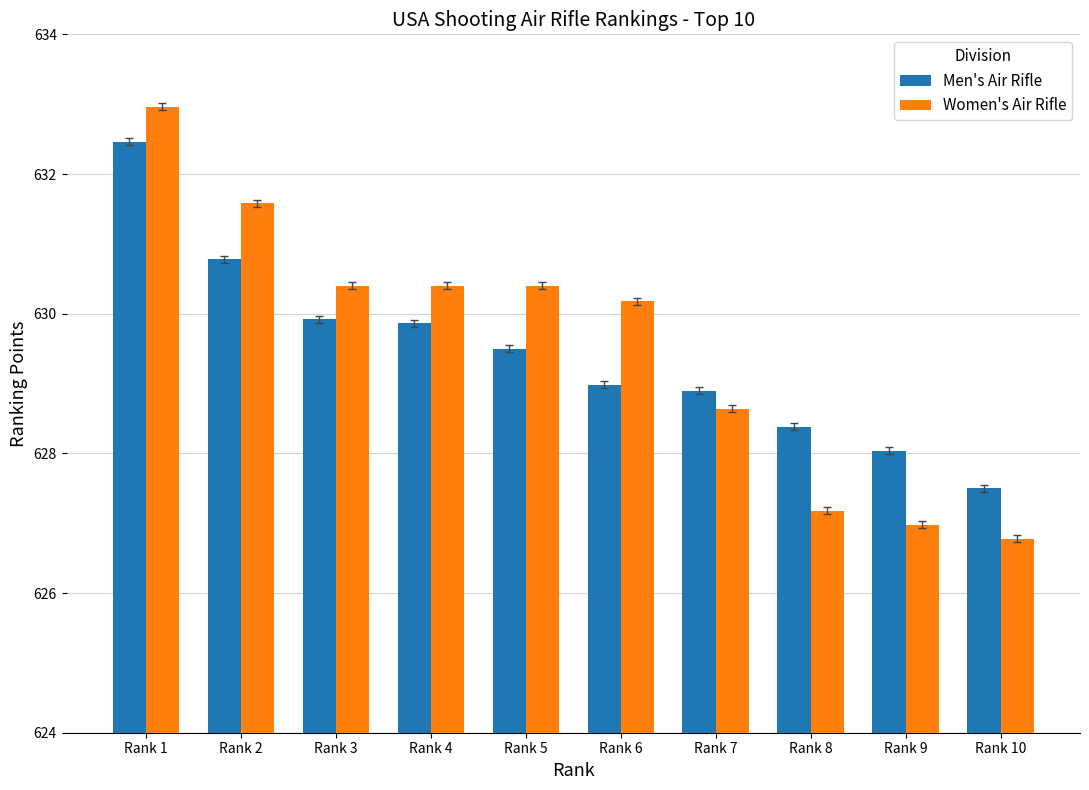

At which label is Men's Air Rifle closest to 629?

Rank 6